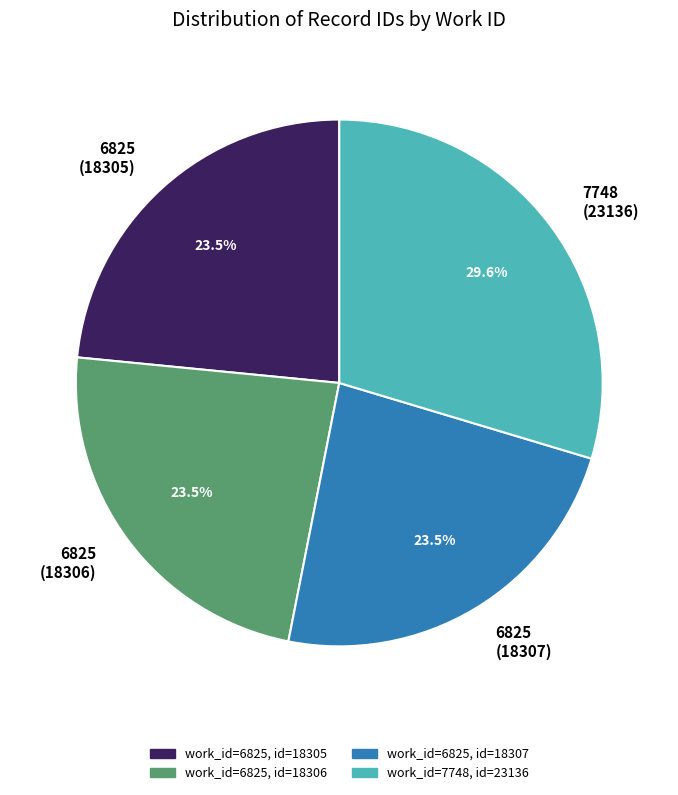

Is there any slice that represents more than half of the pie?

No